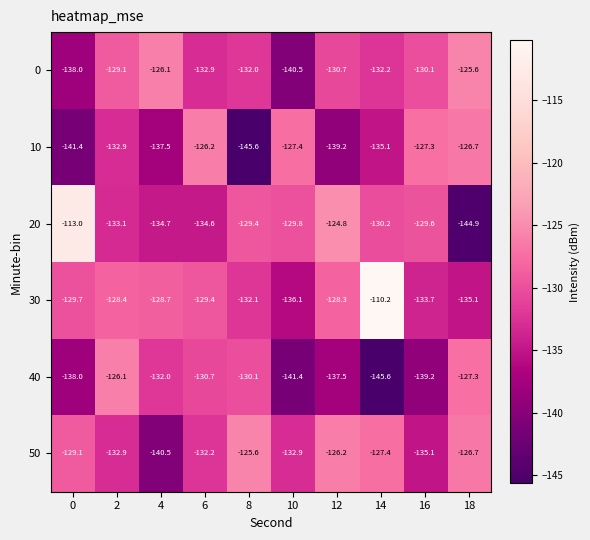

Between 0 and 4, which series saw the biggest shift?

20